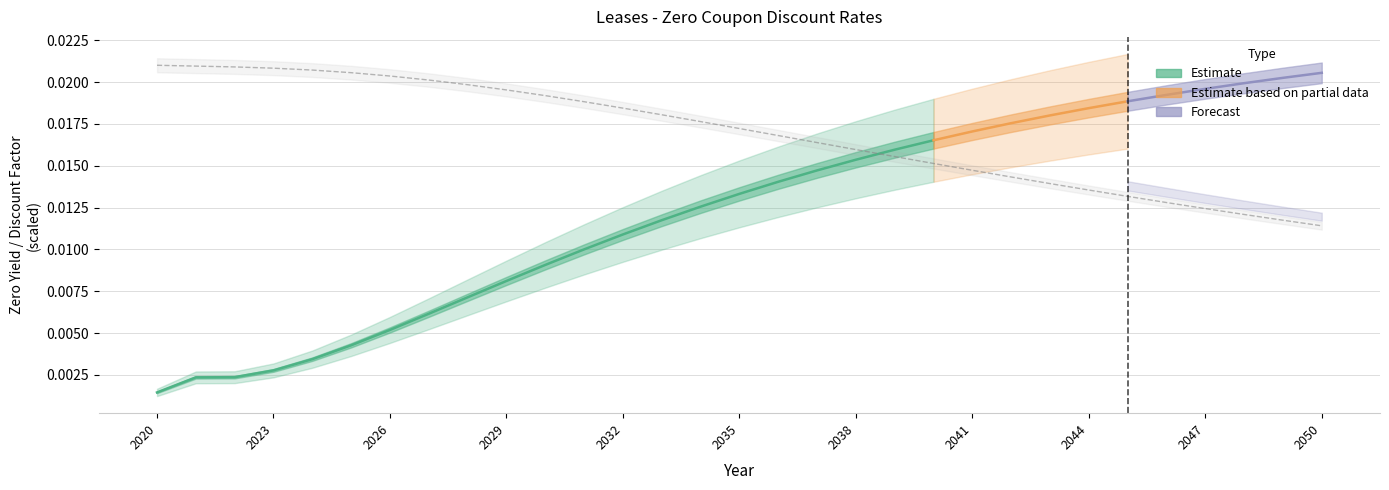

The value at 2023 is 0.0. True or false?

False